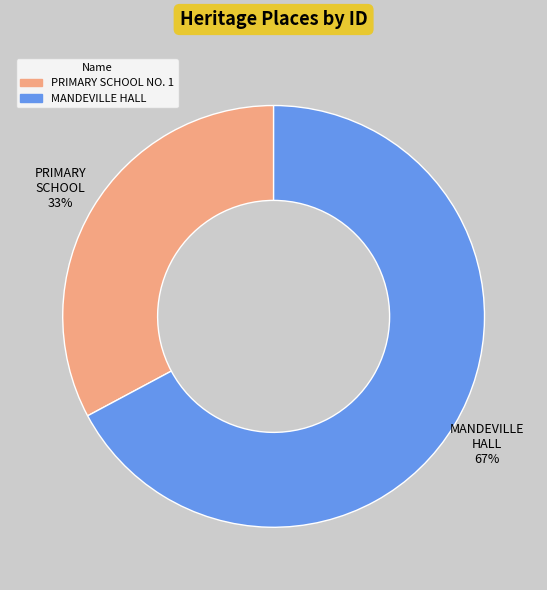

Does any single category account for the majority?

Yes